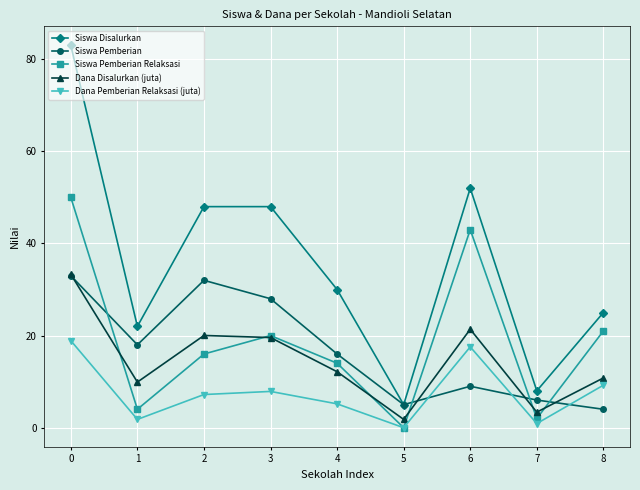

What is the difference between the Siswa Disalurkan values at 6 and 3?

4.0